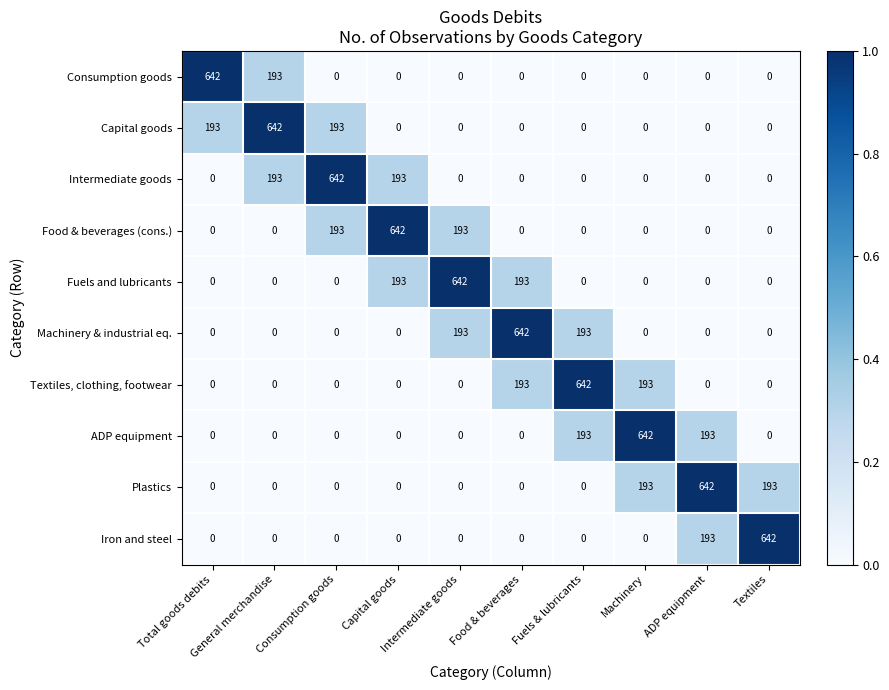

At how many categories does at least one series exceed 297?

10